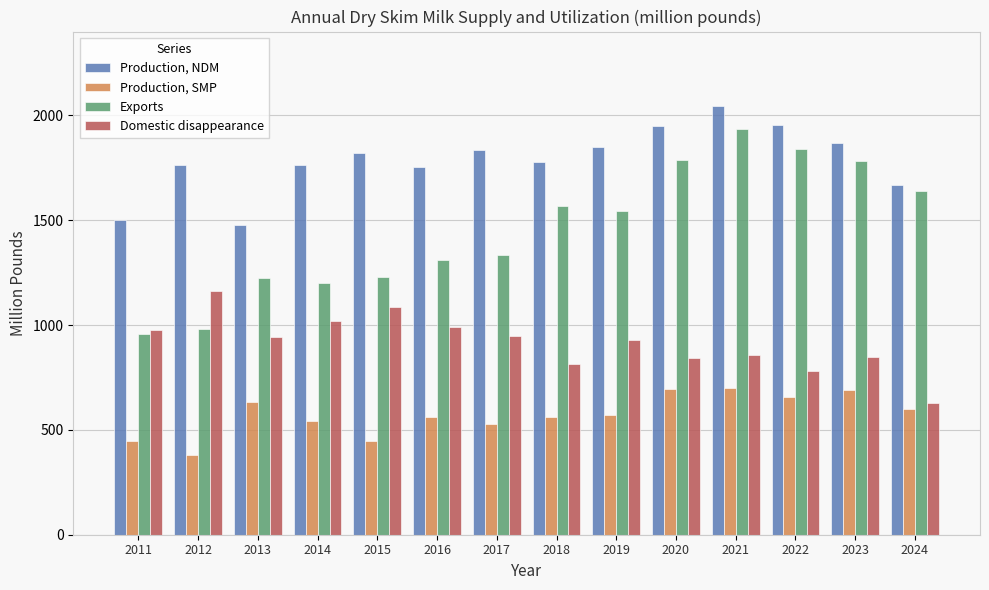

At 2021, list the series in order from smallest to largest.

Production, SMP, Domestic disappearance, Exports, Production, NDM